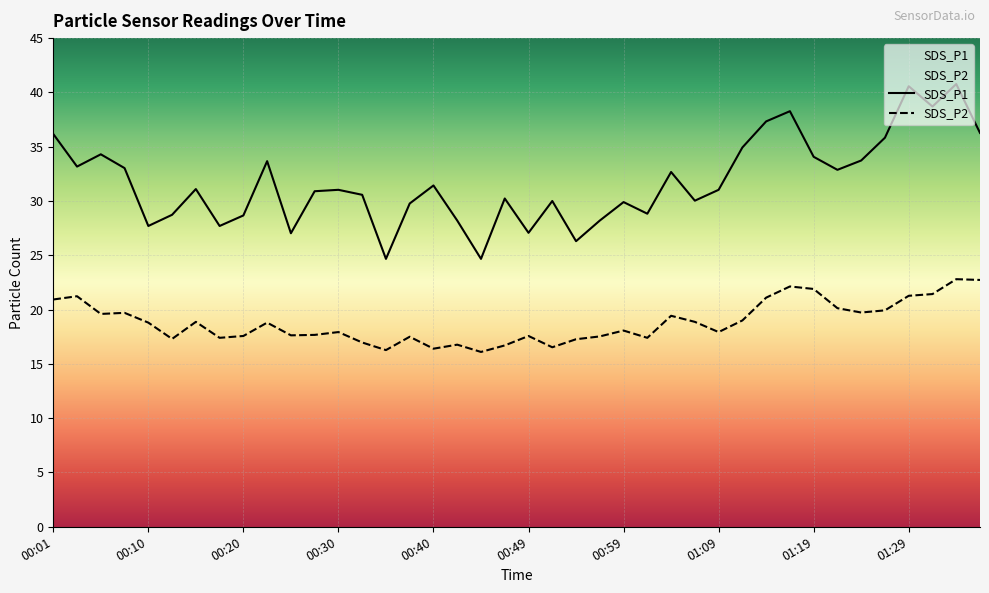

How many interior local valleys does the SDS_P2 series have?

11